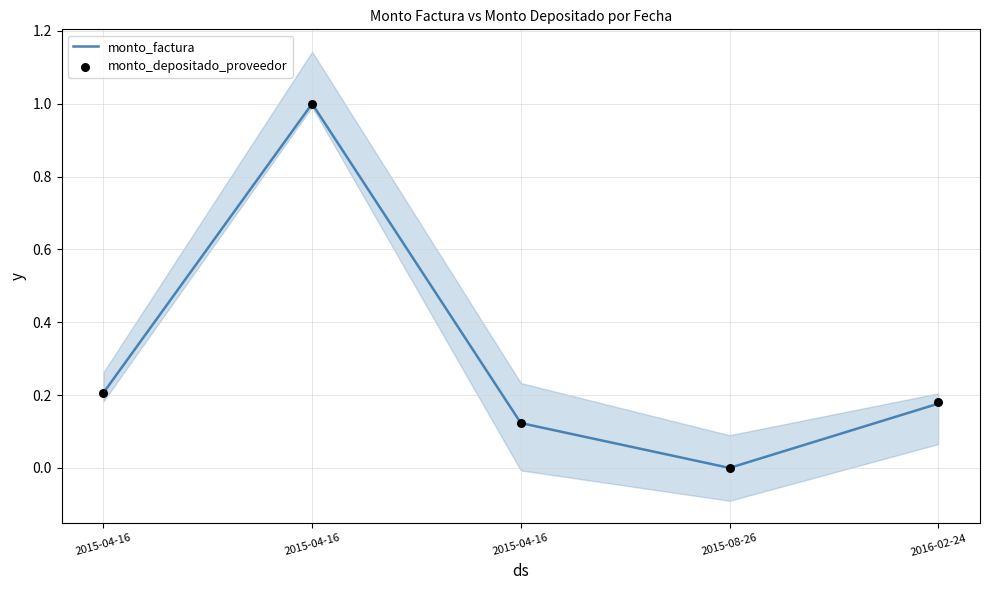

Is the value of monto_factura at 2015-08-26 greater than the value of monto_depositado_proveedor at 2015-08-26?

No